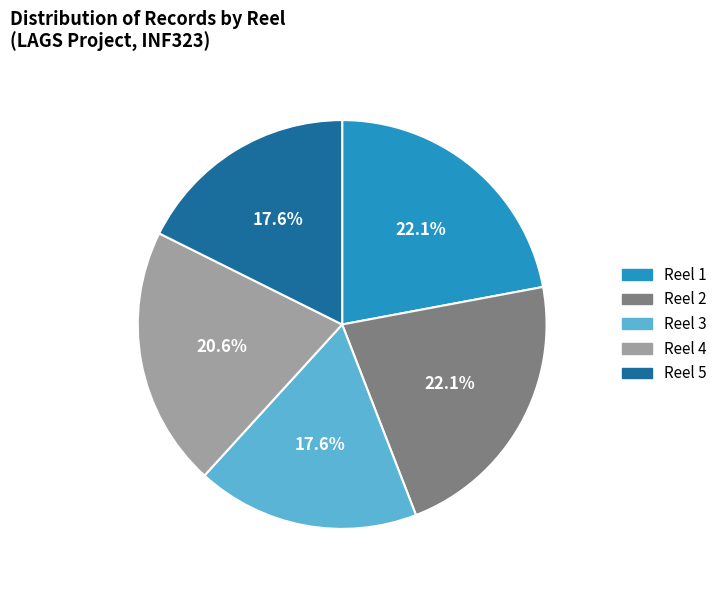

To the nearest percent, what portion does Reel 2 represent?

22%